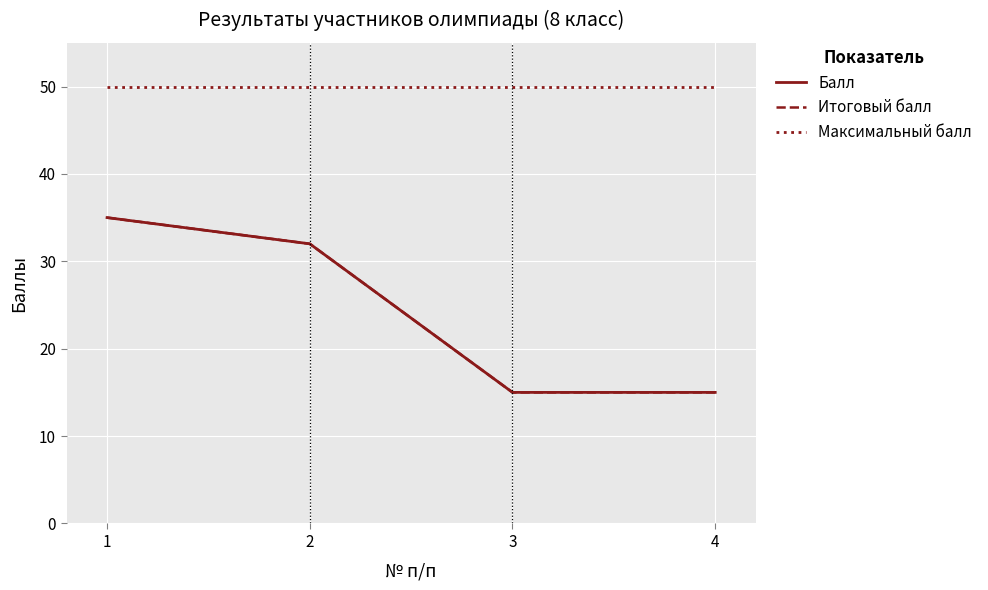

Is it true that Итоговый балл equals 9 at 1?

False